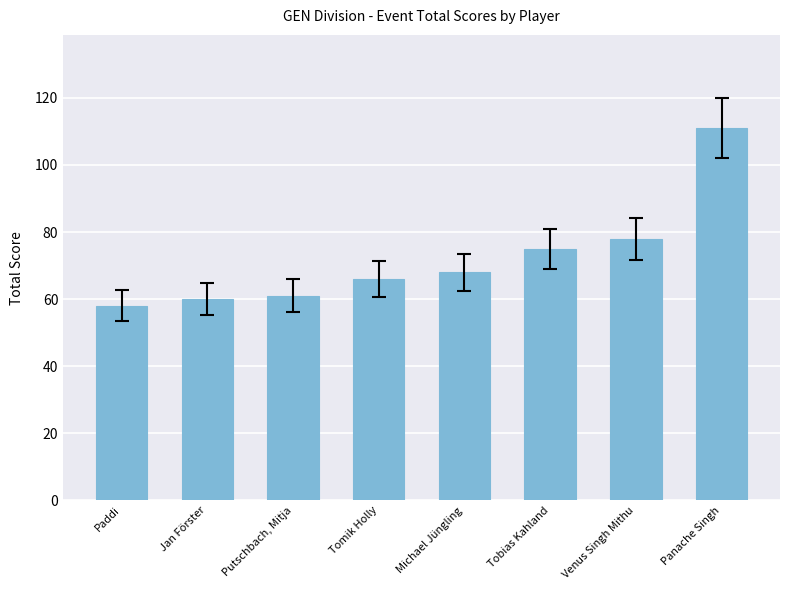

What is the value of the 8th bar from the left?

111